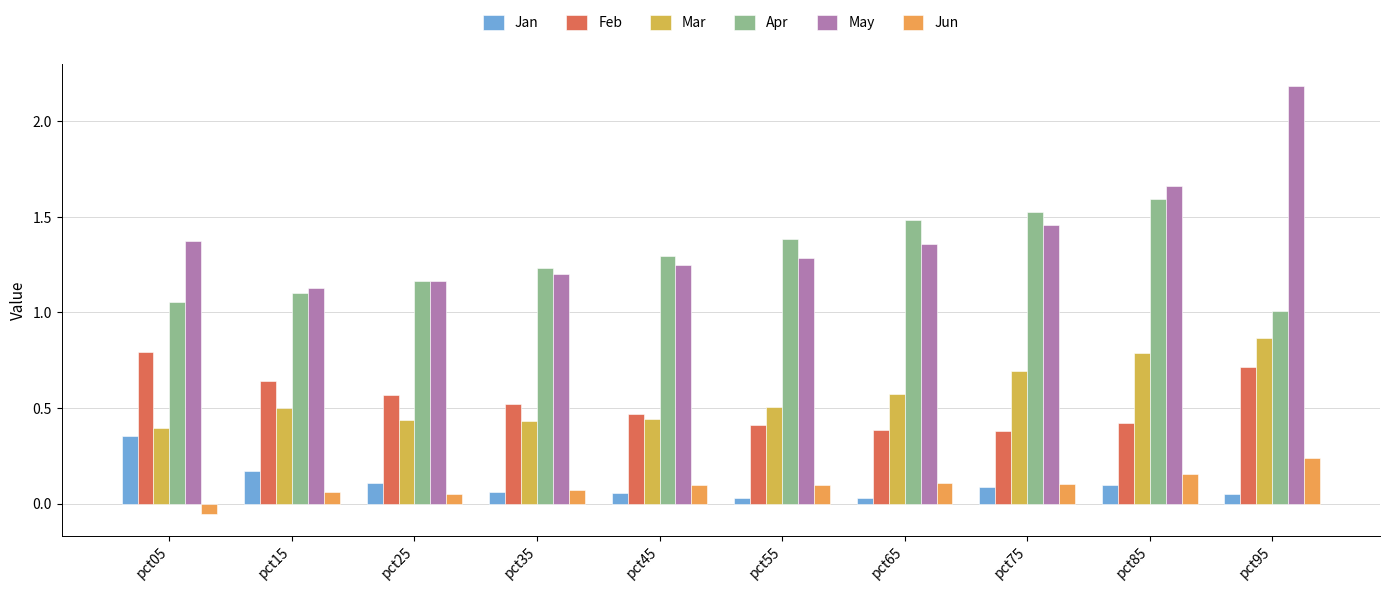

What value does the May series have at pct35?

1.2